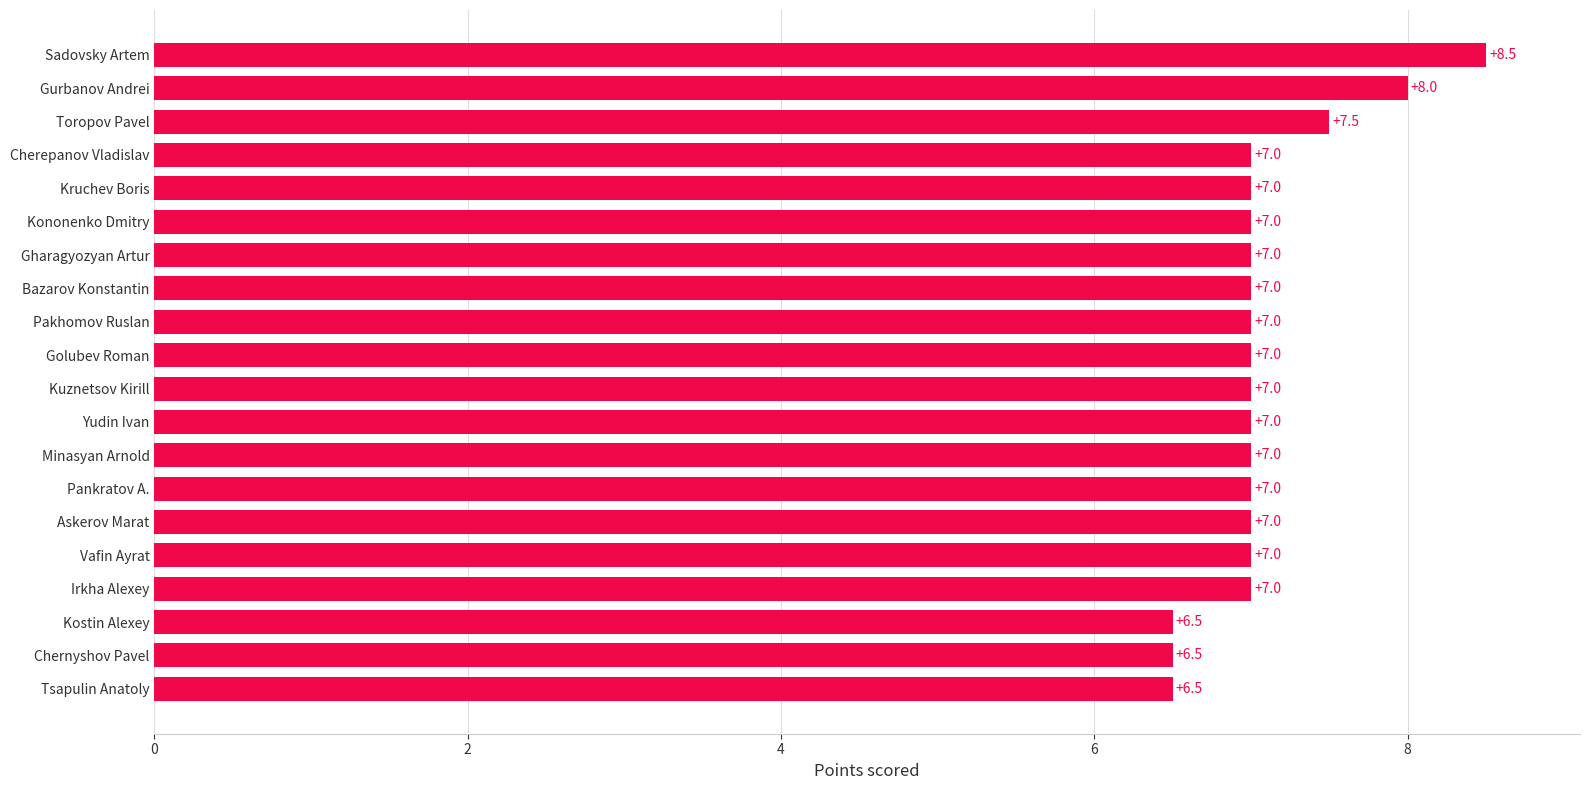

Which has a higher value, Irkha Alexey or Sadovsky Artem?

Sadovsky Artem